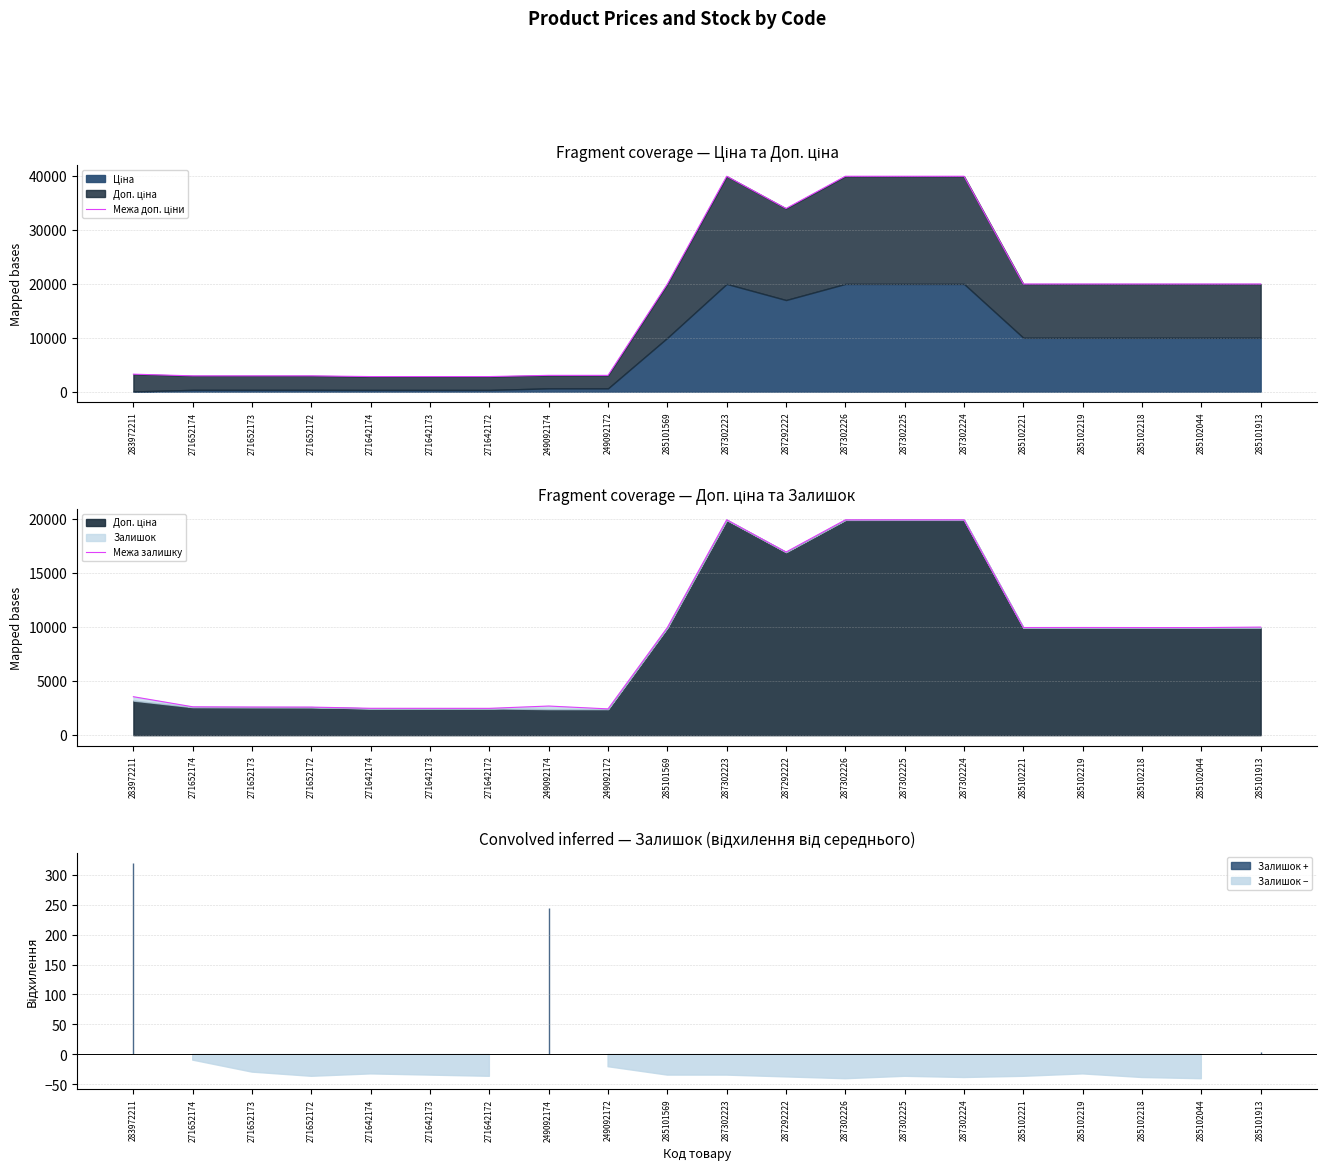

What position from the right is 249092174?

13